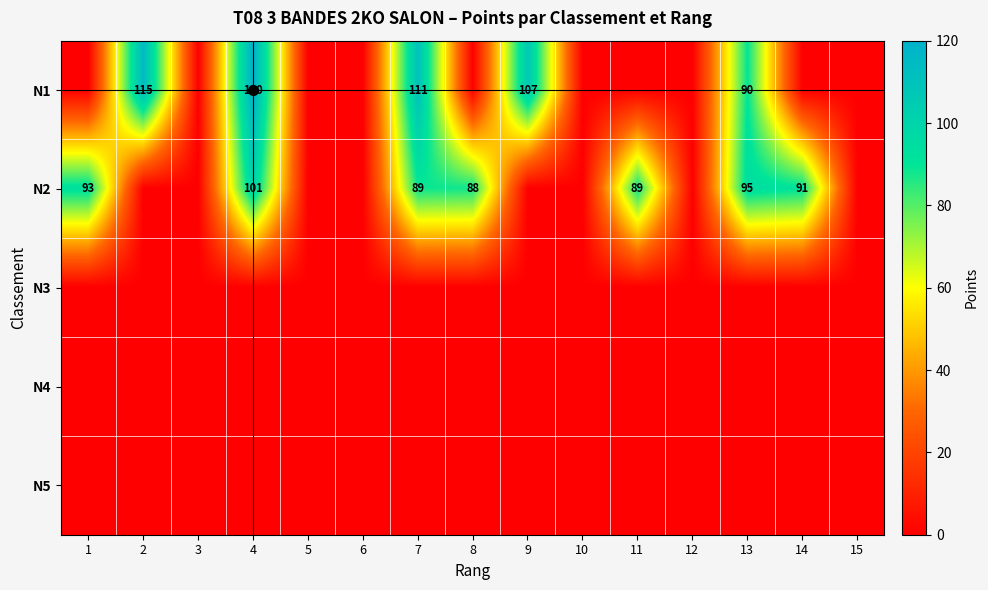

How many data points does each series have?

15